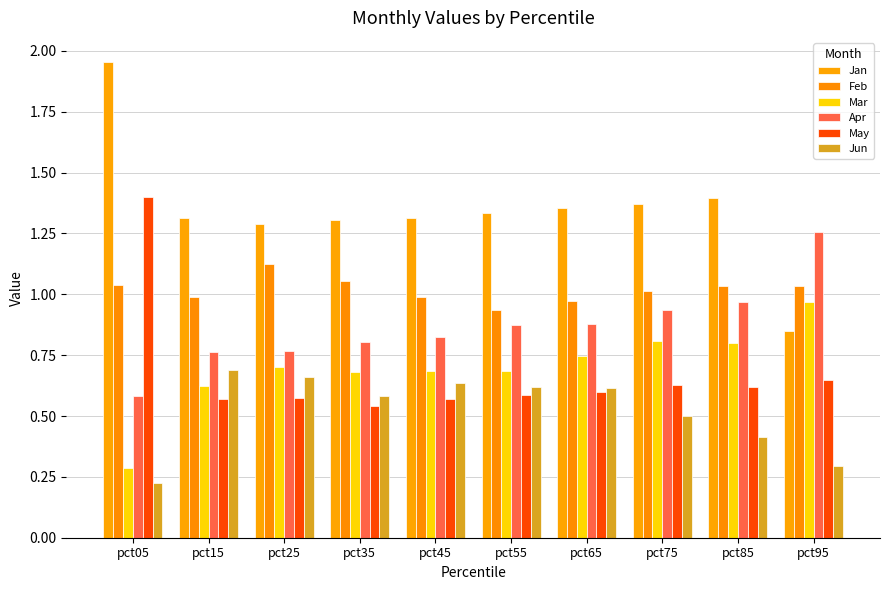

What are all the series names shown in the legend?

Jan, Feb, Mar, Apr, May, Jun